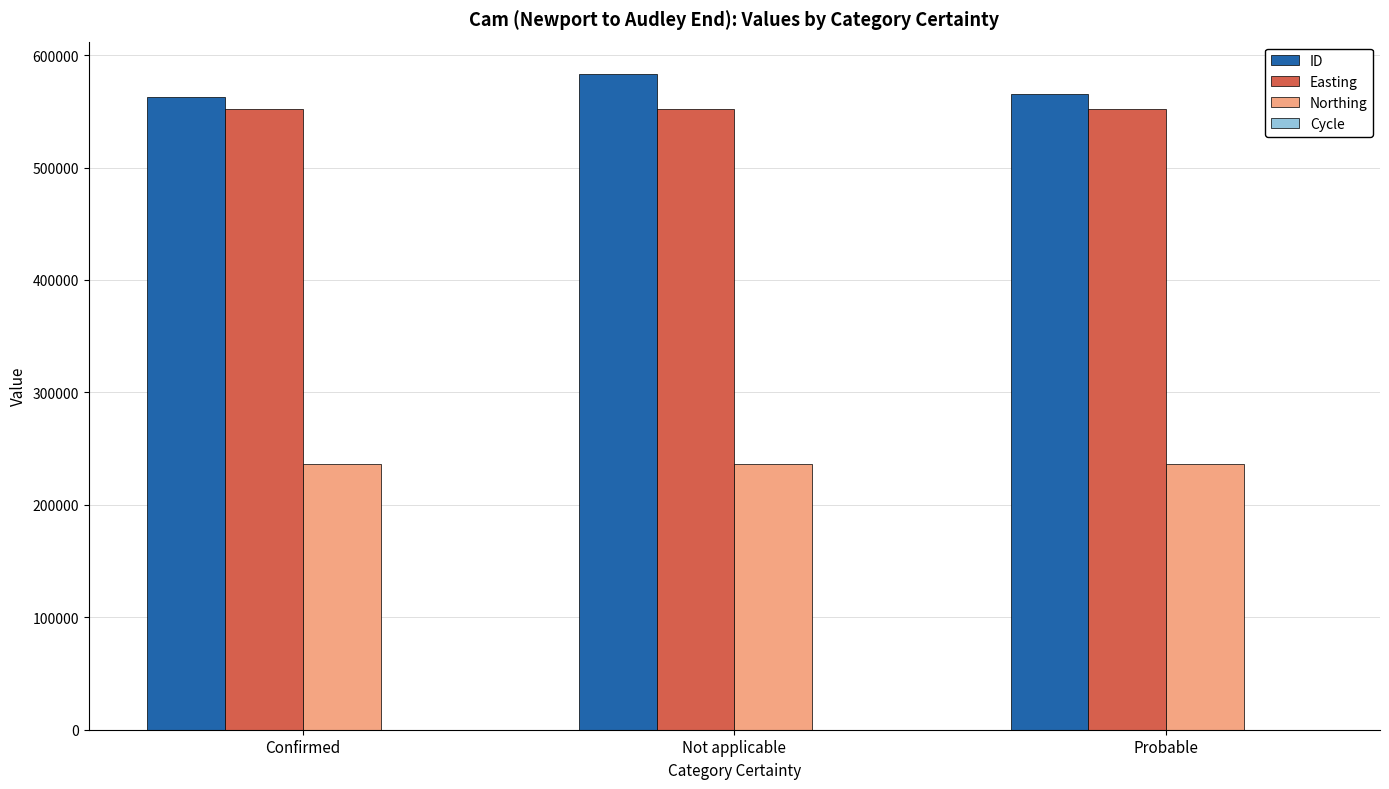

What is the difference between the ID values at Confirmed and Not applicable?

19908